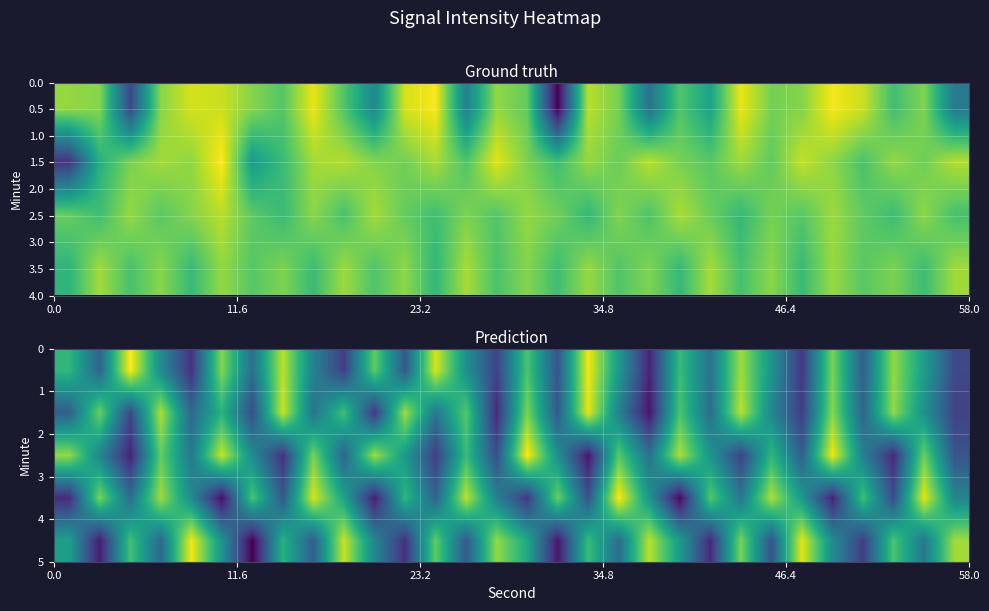

How many data points does each series have?

30